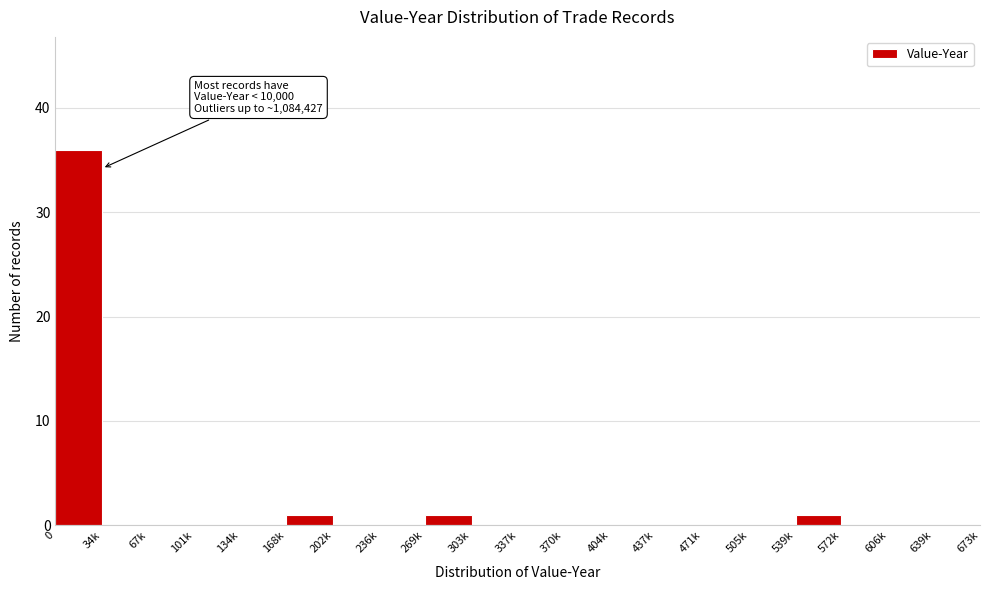

Reading right to left, list all the values displayed in this chart.

639k=0	606k=0	572k=0	539k=1	505k=0	471k=0	437k=0	404k=0	370k=0	337k=0	303k=0	269k=1	236k=0	202k=0	168k=1	134k=0	101k=0	67k=0	34k=0	0=36